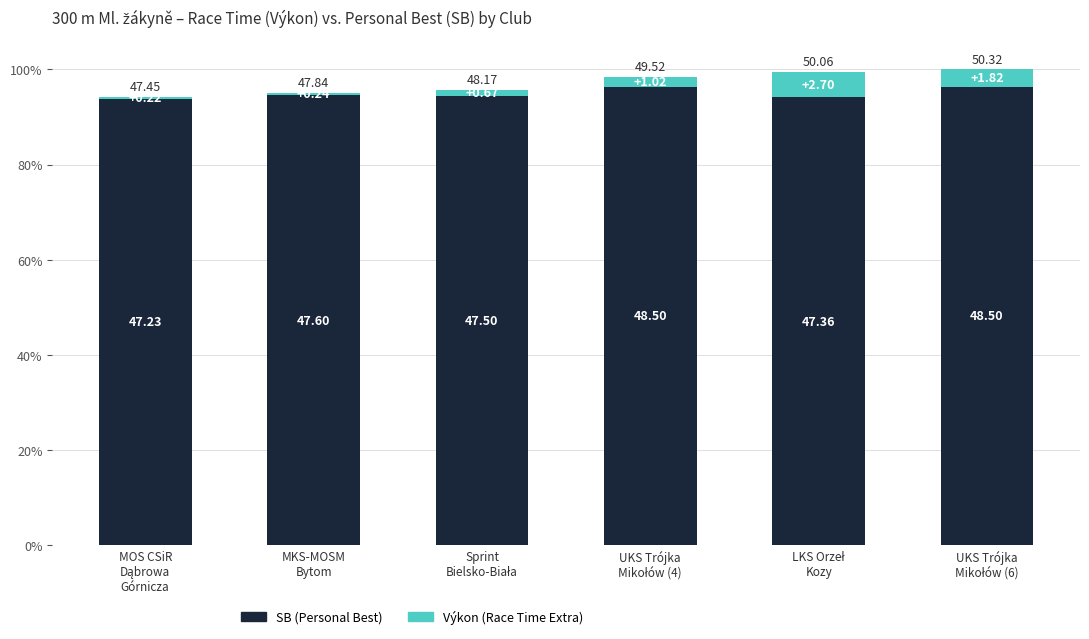

Are the bars grouped side by side (vs. stacked)?

No